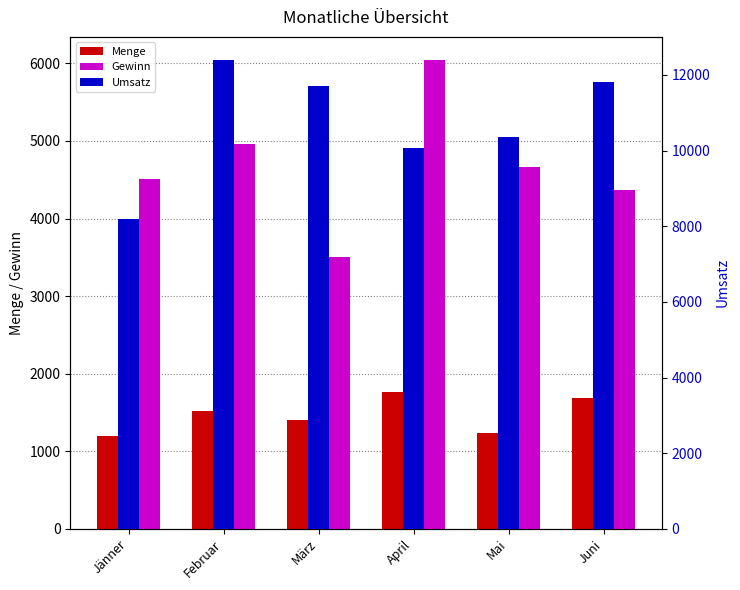

Rank the series by their maximum value, from highest to lowest.

Umsatz, Gewinn, Menge